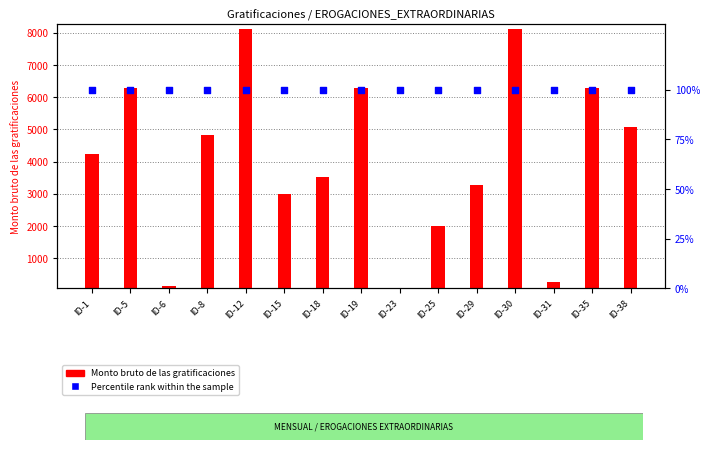

Which series contains the highest Y value?

Monto bruto